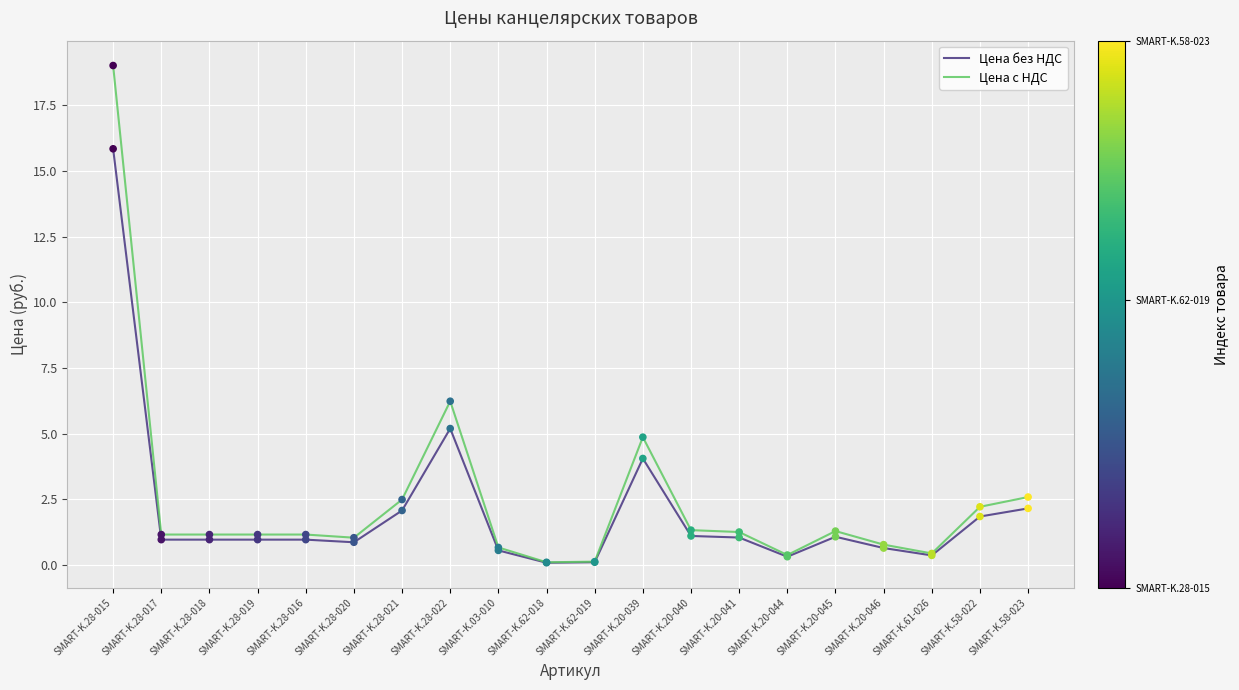

Which series has the widest spread of values?

Цена с НДС